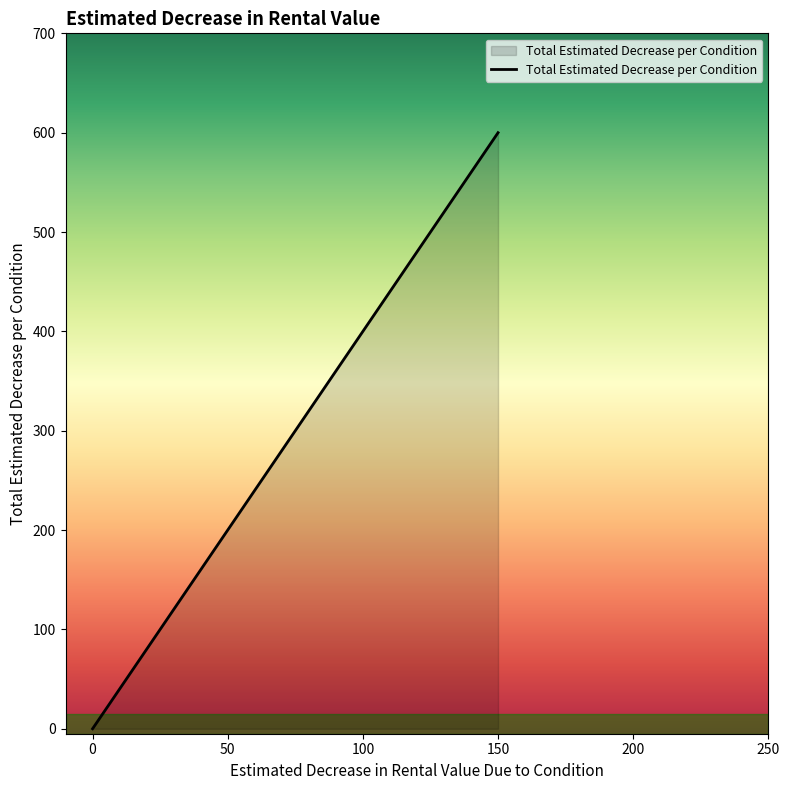

Which has a higher value, 150 or 0?

150